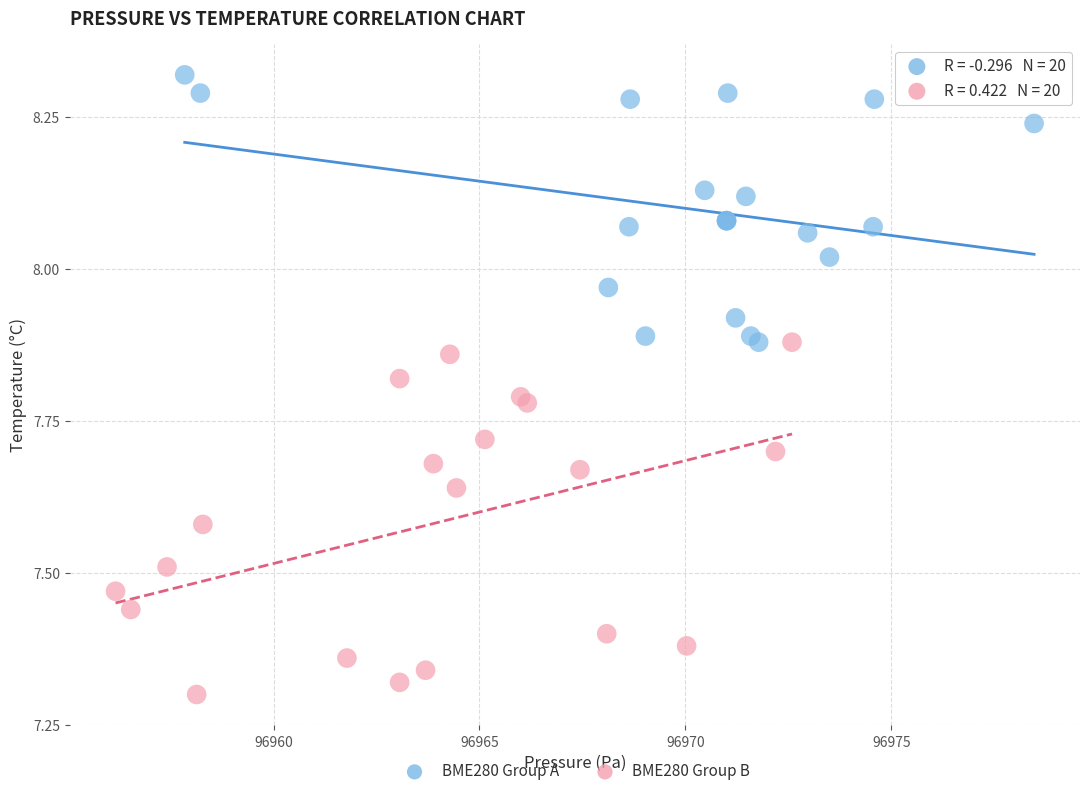

What are all the series names shown in the legend?

BME280 Group A, BME280 Group B